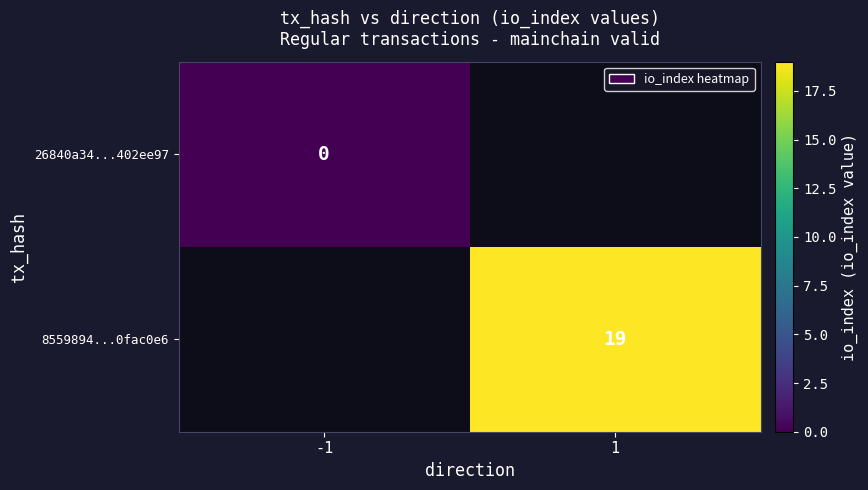

Between 1 and -1, which is larger?

-1